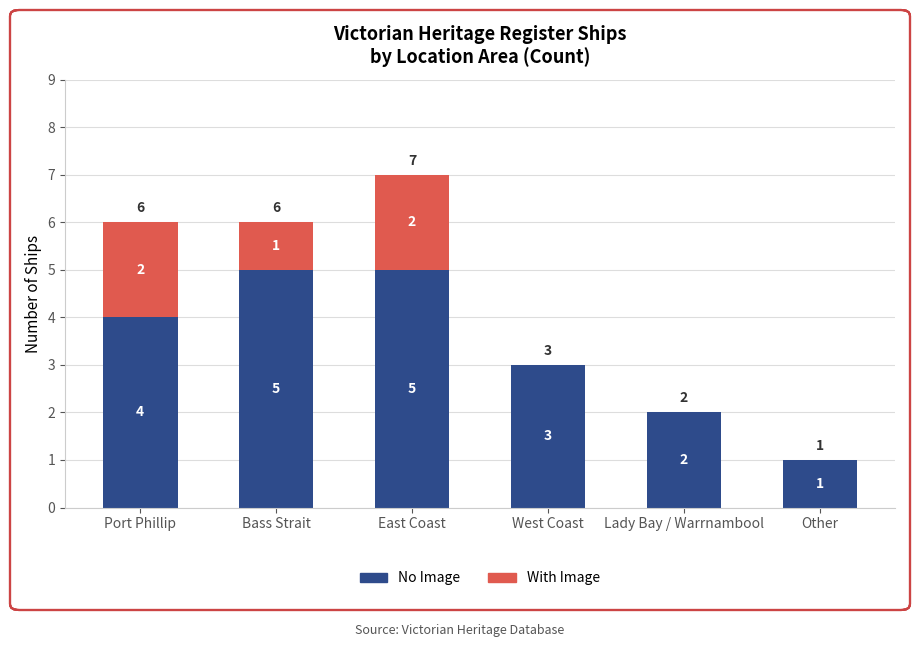

At which category is the sum across all series the highest?

East Coast